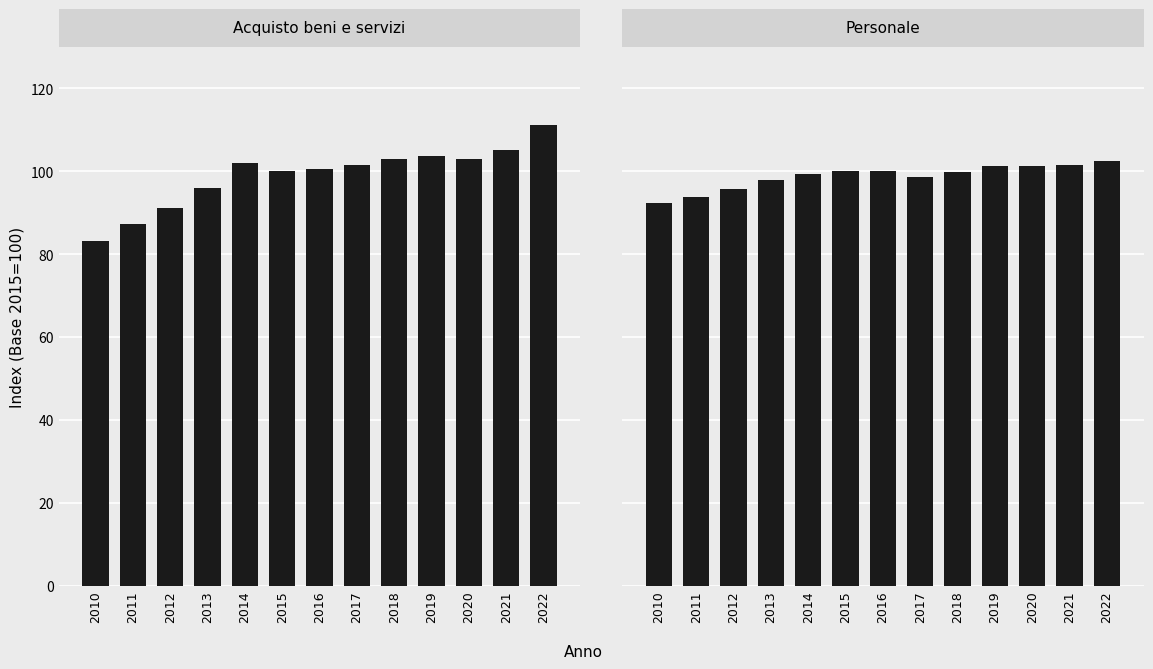

Is it true that Acquisto beni e servizi equals 150.5 at 2020?

False